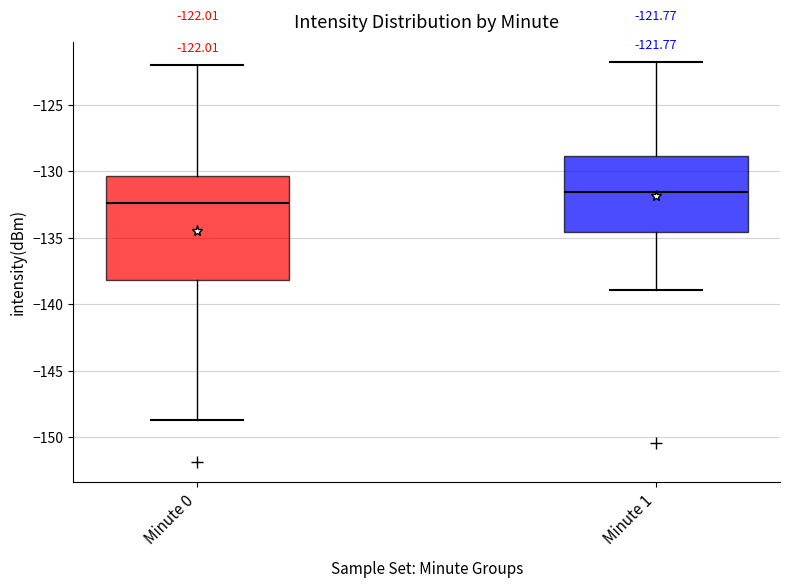

Which box's median line is the lowest?

Minute 0